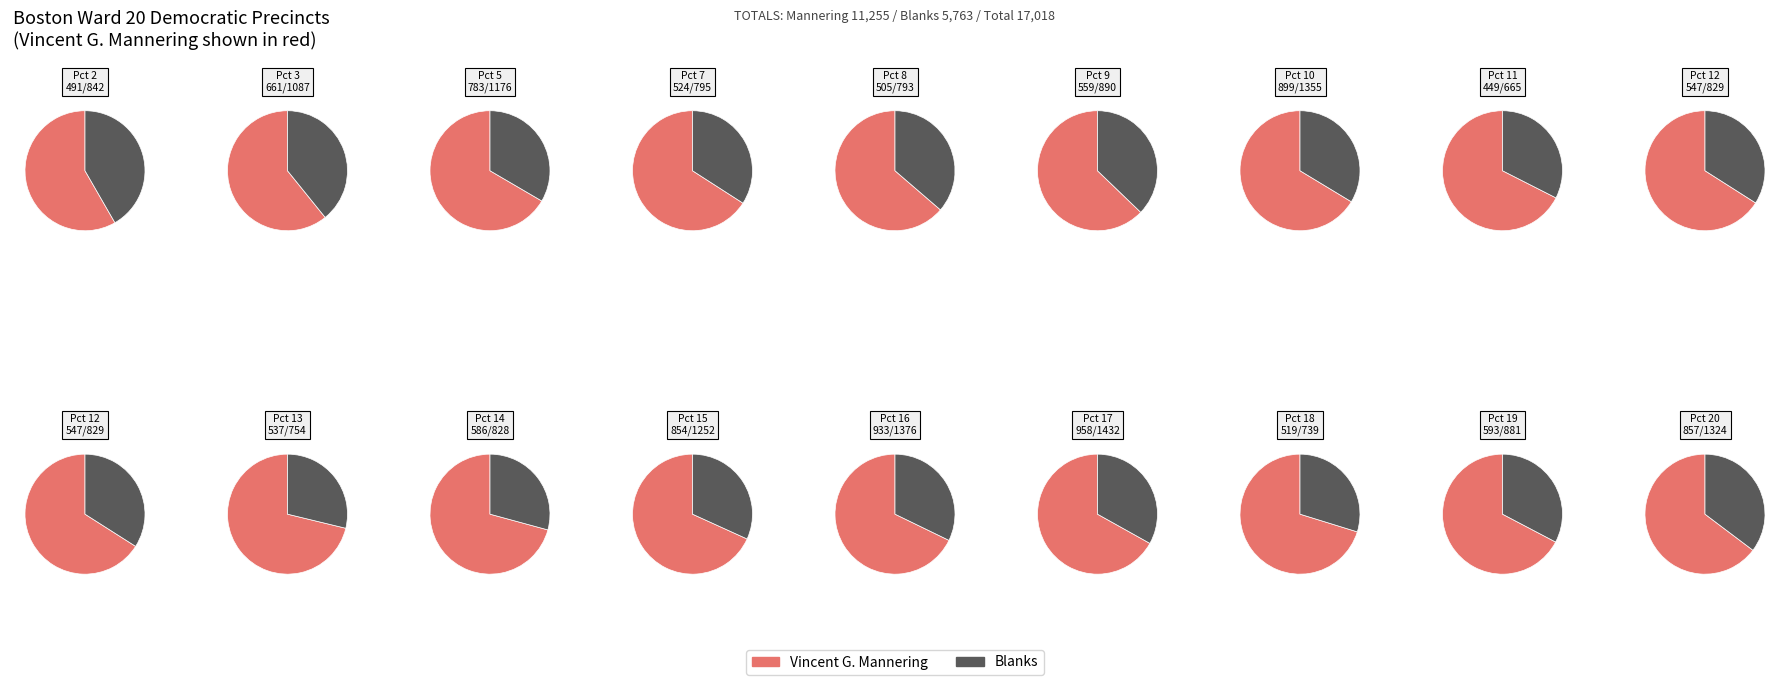

What portion of the pie excludes Pct 9?

95.0%